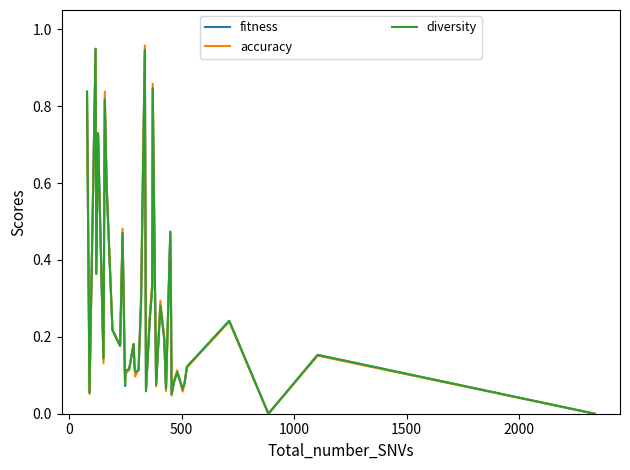

True or false: accuracy and diversity intersect in this chart.

True